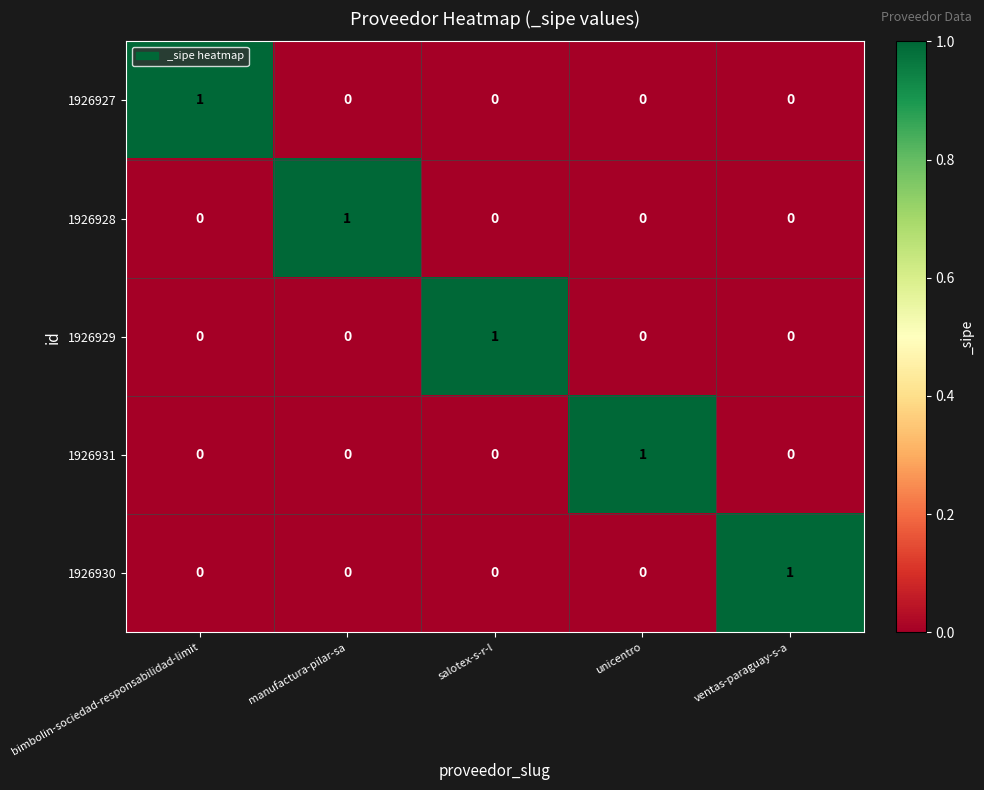

Is the value of 1926927 at bimbolin-sociedad-responsabilidad-limit greater than the value of 1926930 at salotex-s-r-l?

Yes